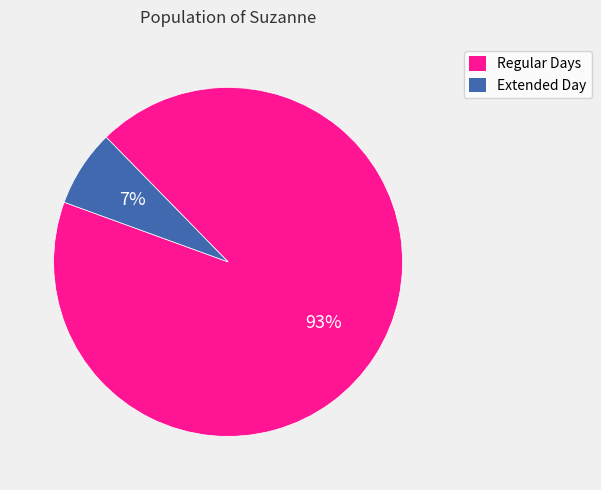

Is there any slice that represents more than half of the pie?

Yes